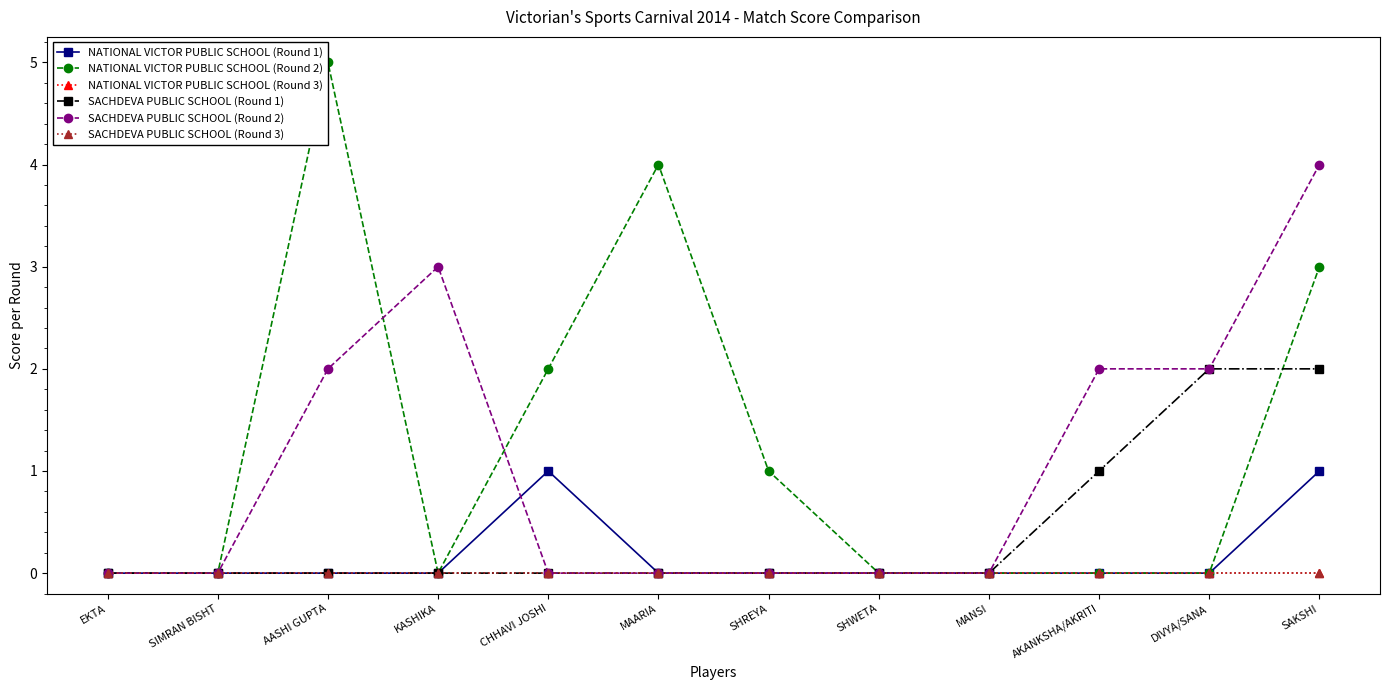

Is this an area chart (filled region under the line)?

No